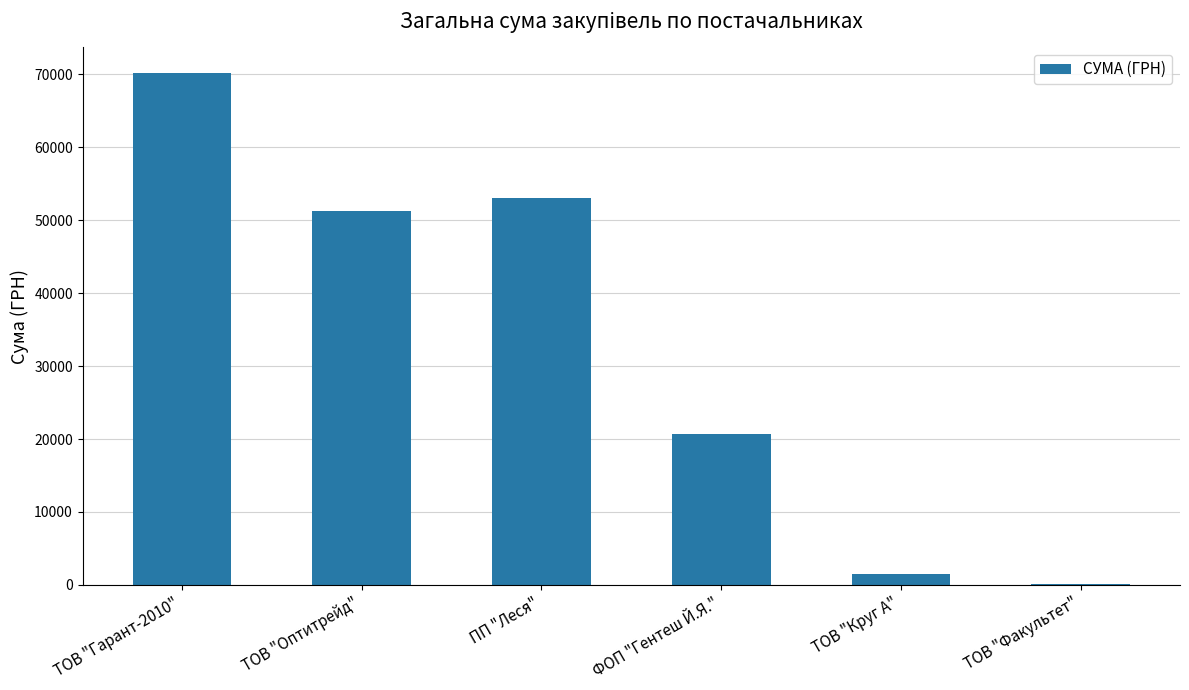

The chart shows a value of 70149.9 at ТОВ "Гарант-2010". True or false?

True